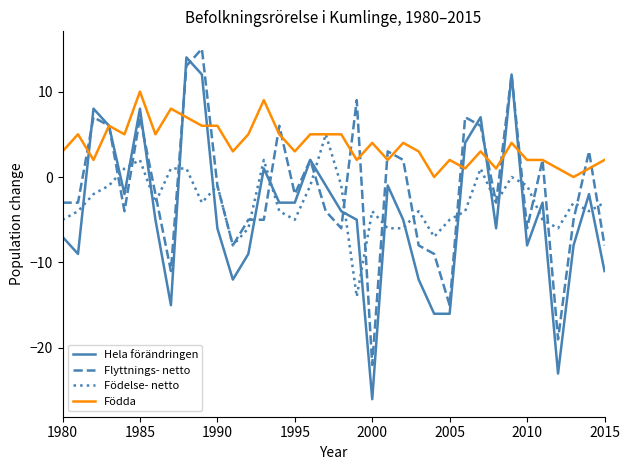

What is the minimum value for Födelse- netto?

-14